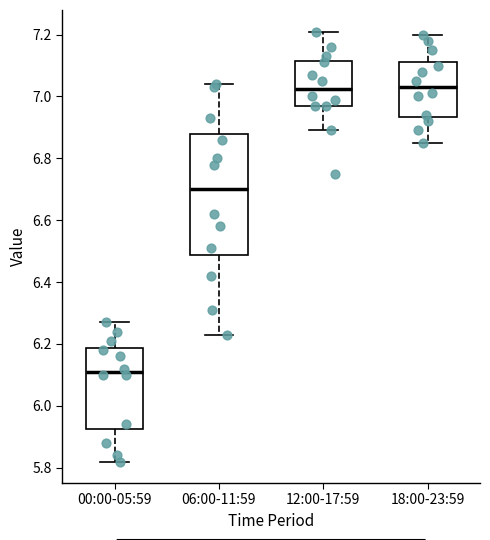

Reading left to right, read every box against the y-axis: the position of its median line, the range the box covers, and the ends of its whiskers. The values are not printed on the chart, so give them approximately, as read against the axis.

00:00-05:59: median 6.12, box 5.92 to 6.18, whiskers 5.82 to 6.28
06:00-11:59: median 6.70, box 6.48 to 6.88, whiskers 6.24 to 7.04
12:00-17:59: median 7.02, box 6.98 to 7.12, whiskers 6.90 to 7.22
18:00-23:59: median 7.04, box 6.94 to 7.12, whiskers 6.86 to 7.20